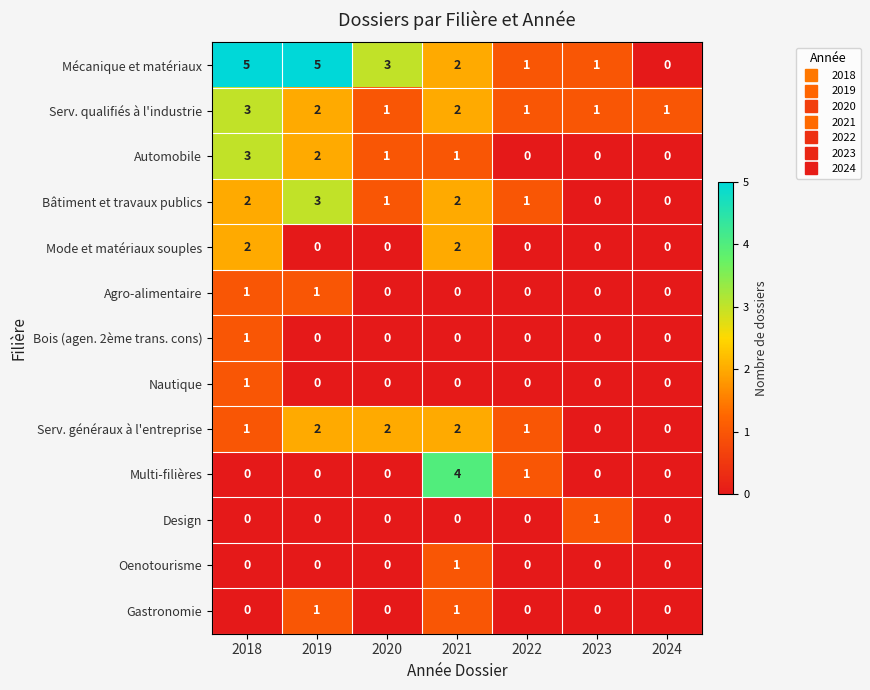

Which series has the largest total across all categories?

Mécanique et matériaux